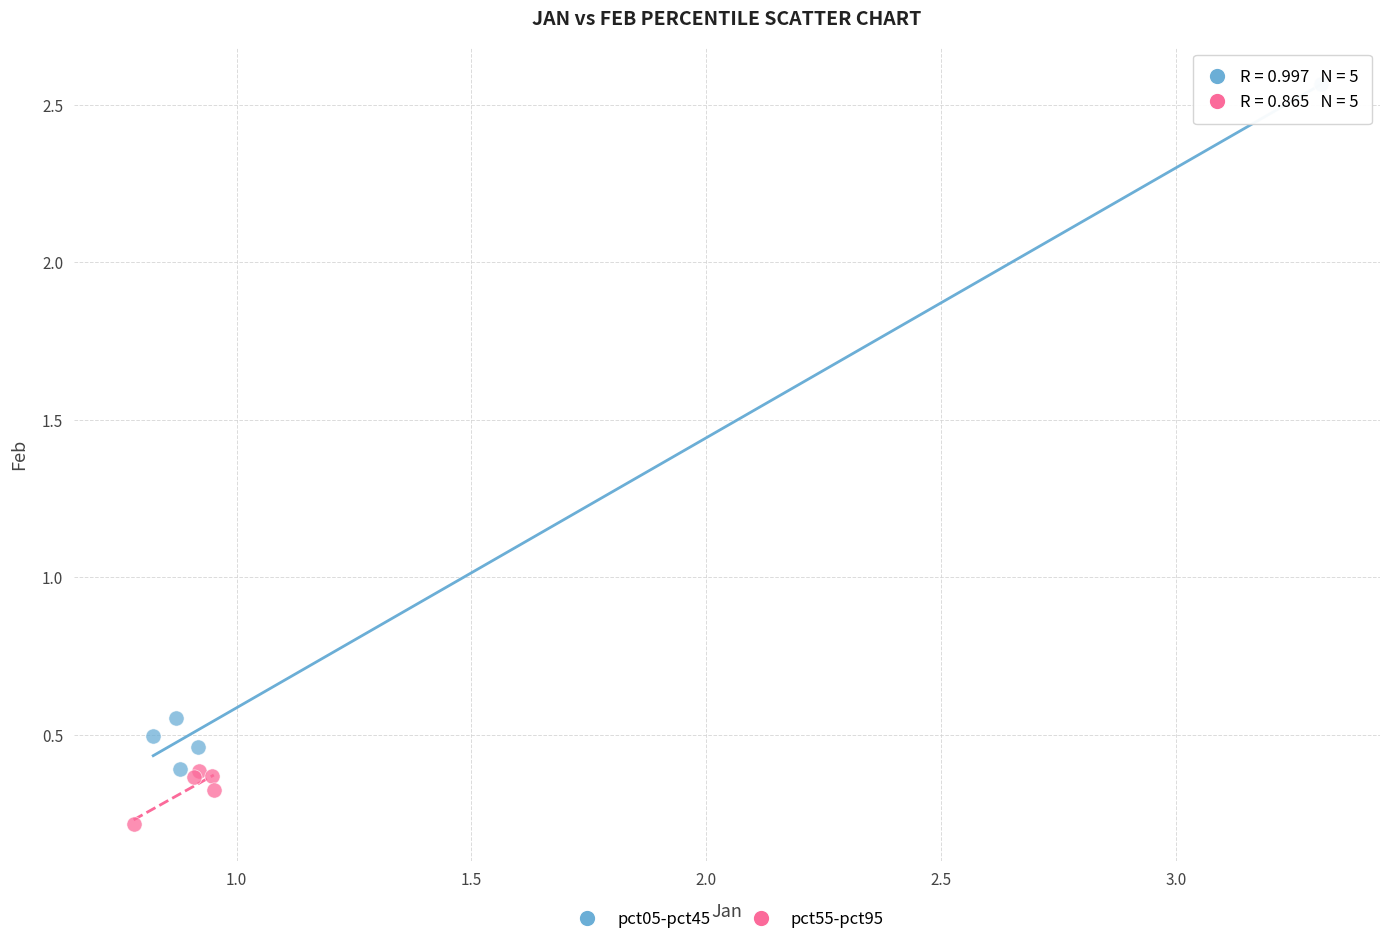

Which series contains the highest Y value?

pct05-pct45